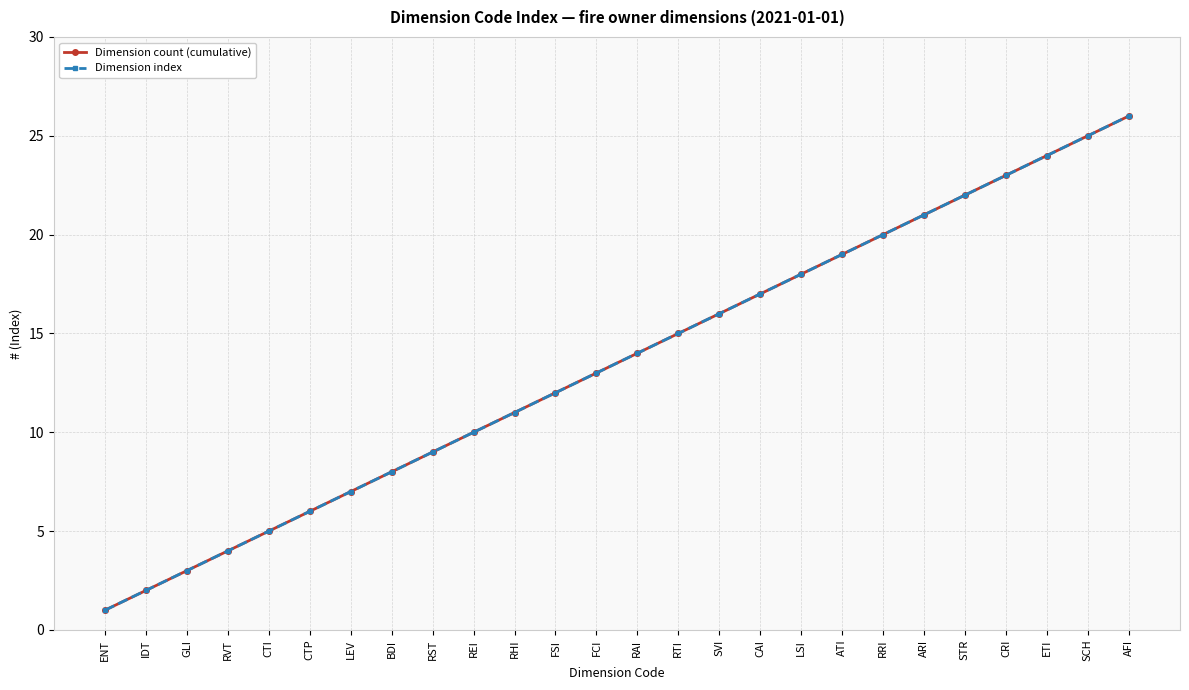

Is this an area chart (filled region under the line)?

No